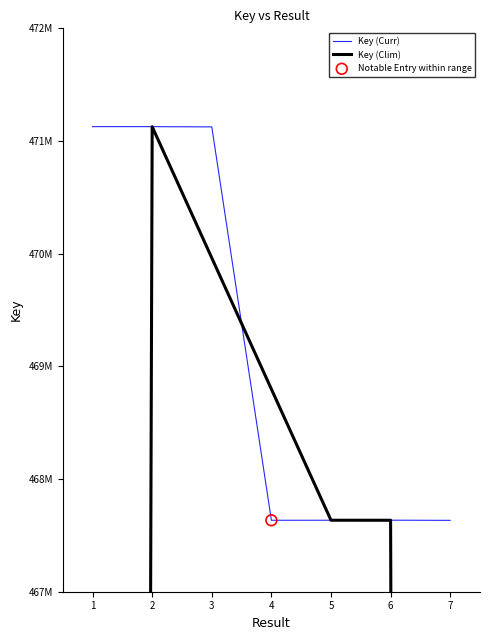

At how many categories does at least one series exceed 389020739?

7